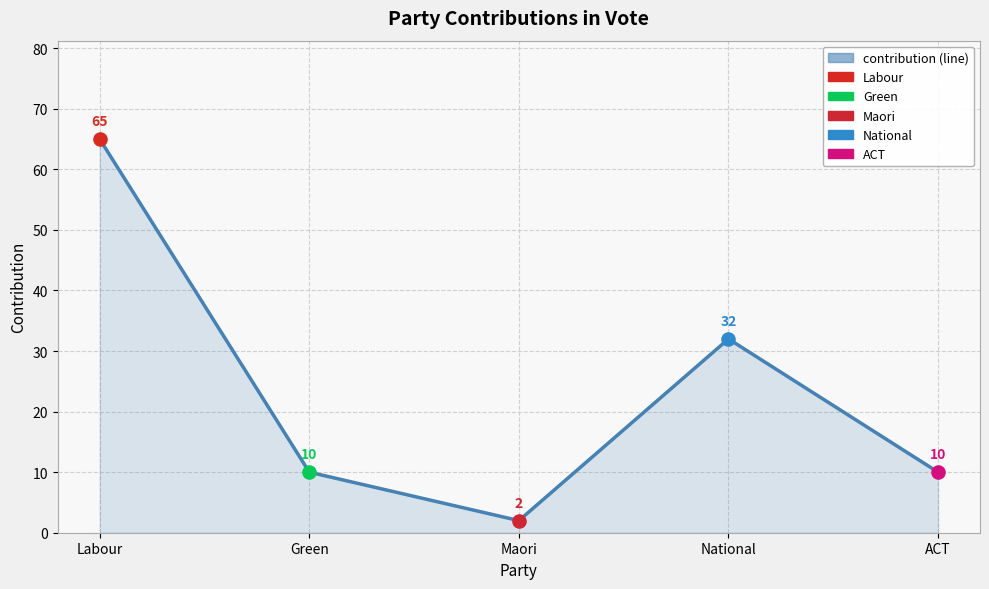

What is the change in value from National to ACT?

-22